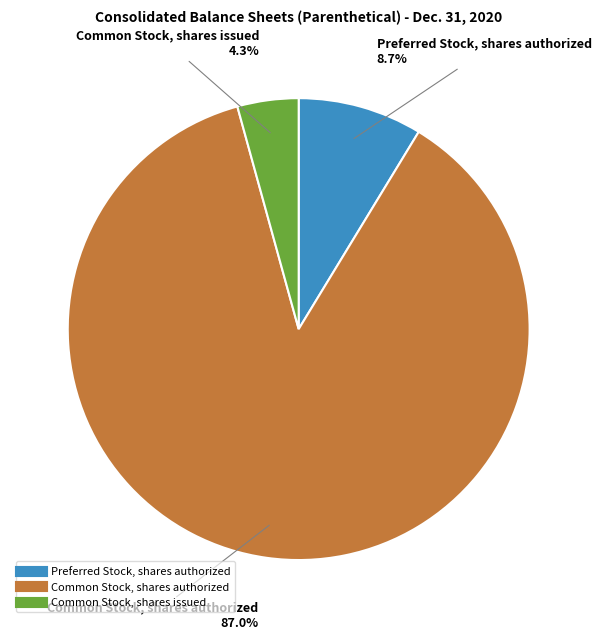

Count the number of slices in the pie.

3